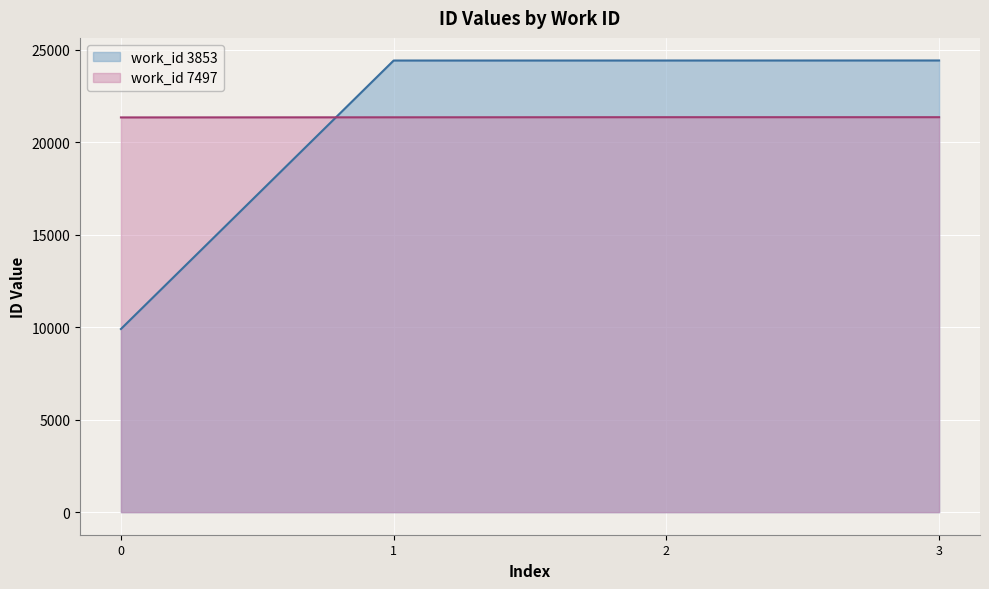

Is it true that the value at 2 is 15214?

False